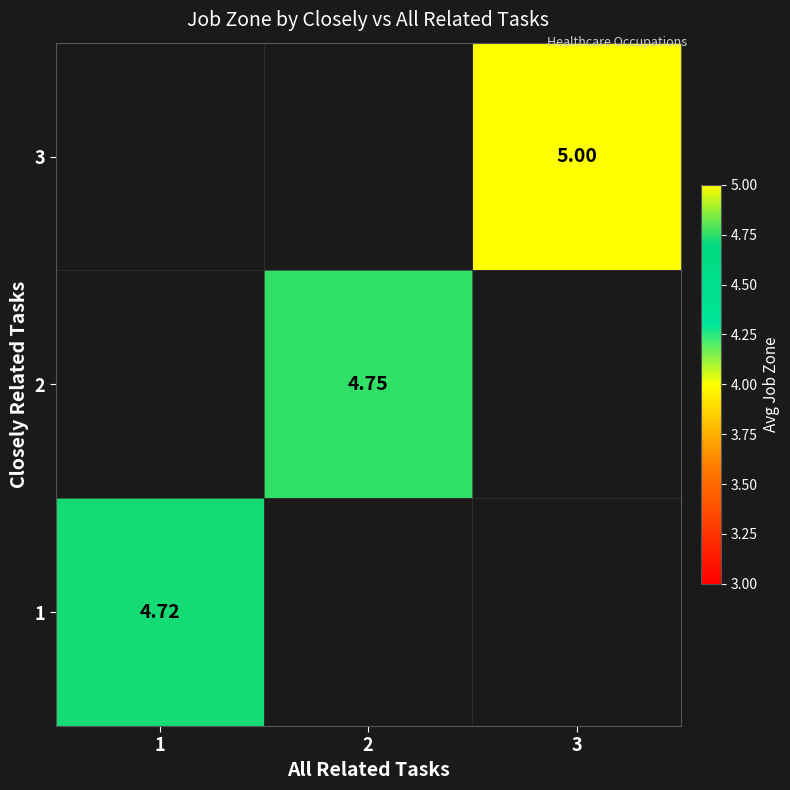

List the series in order of their peak value, highest first.

1, 2, 3